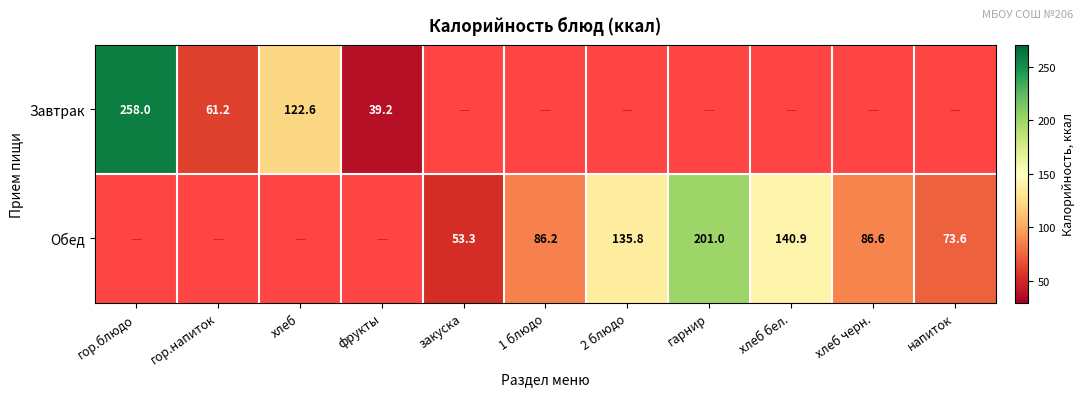

What is the sum of the Обед values at 1 блюдо and гарнир?

287.2